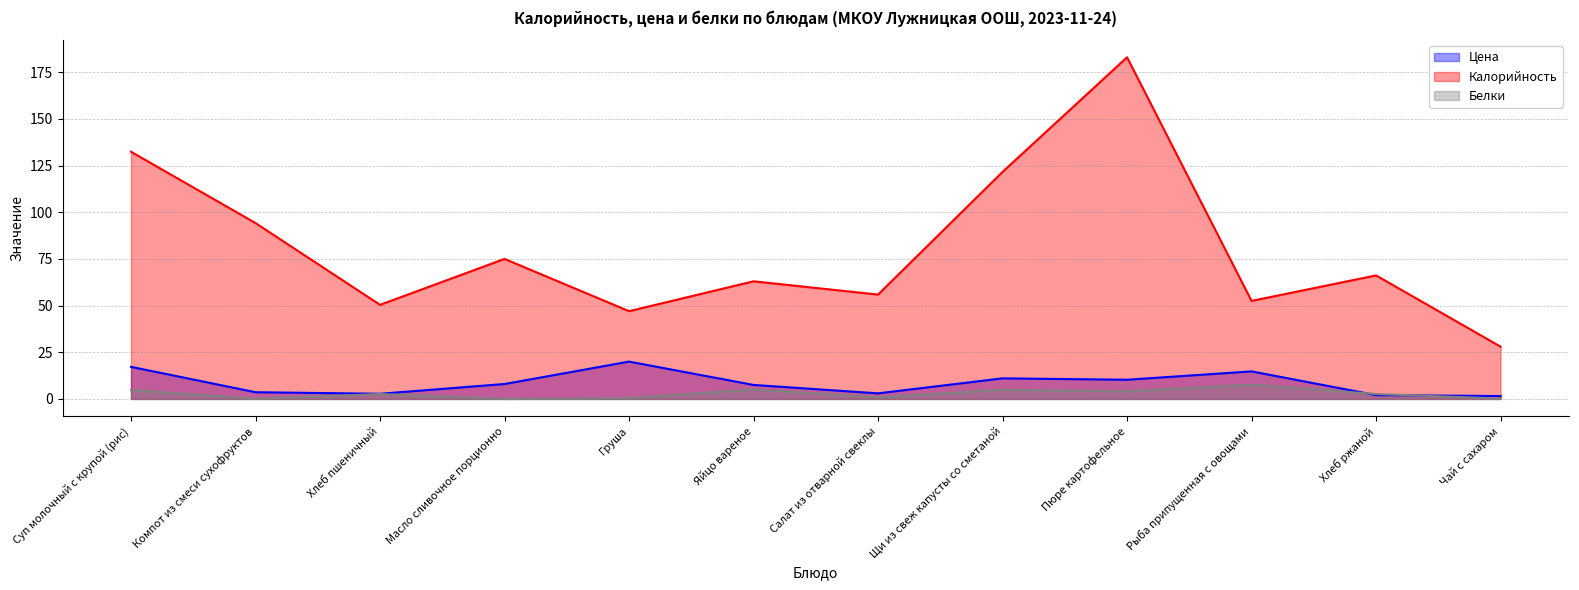

What is the highest value of the Цена (line) series?

20.0